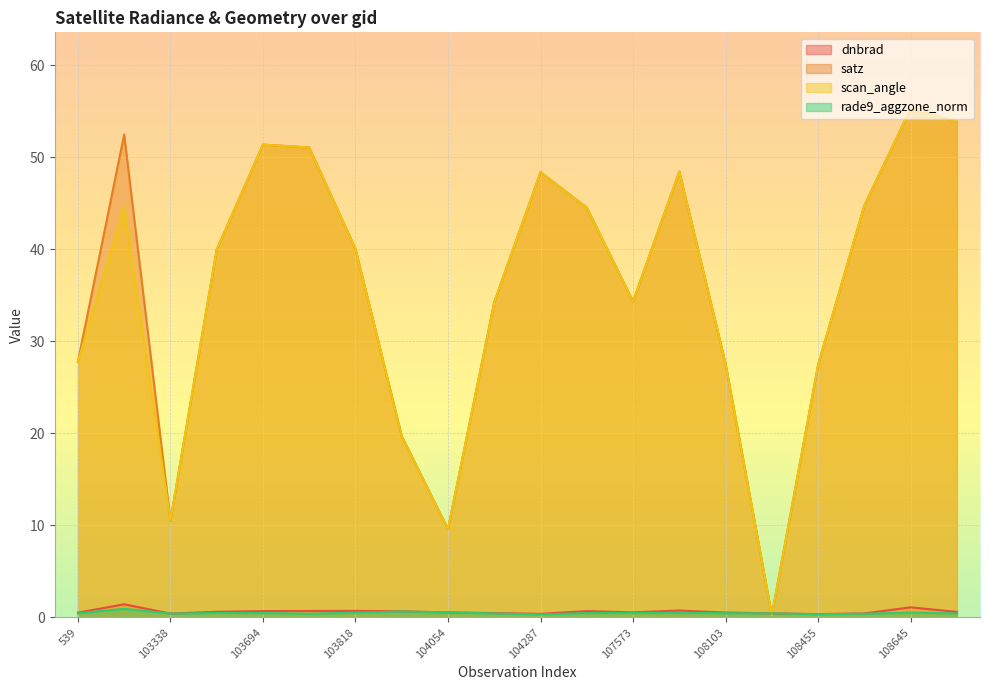

True or false: rade9_aggzone_norm has a value of 0.5 at 107744.

True